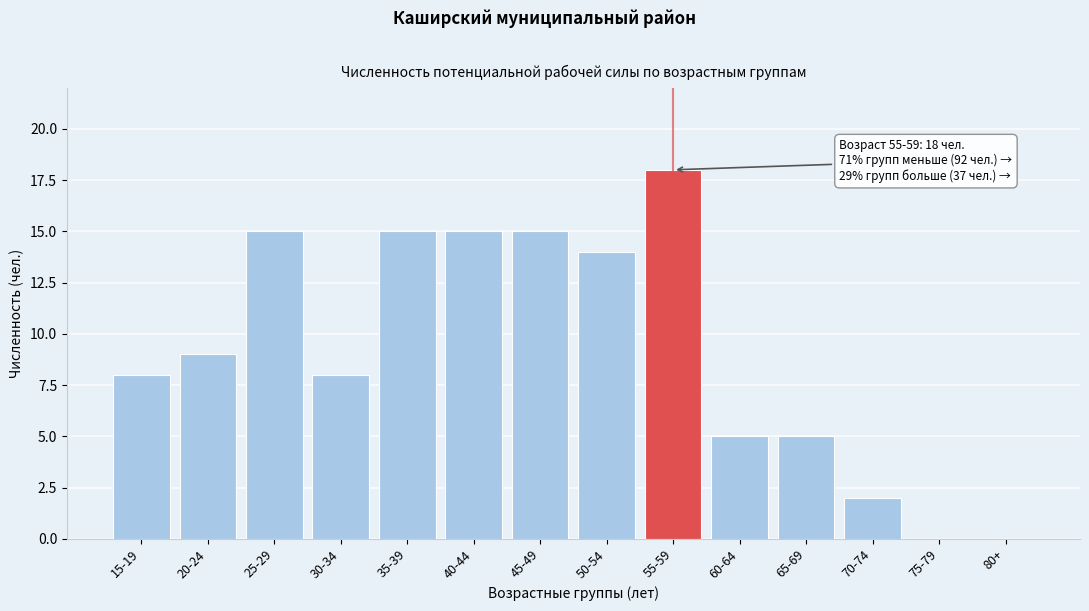

Reading right to left, extract all data points from this chart.

80+=0	75-79=0	70-74=2	65-69=5	60-64=5	55-59=18	50-54=14	45-49=15	40-44=15	35-39=15	30-34=8	25-29=15	20-24=9	15-19=8